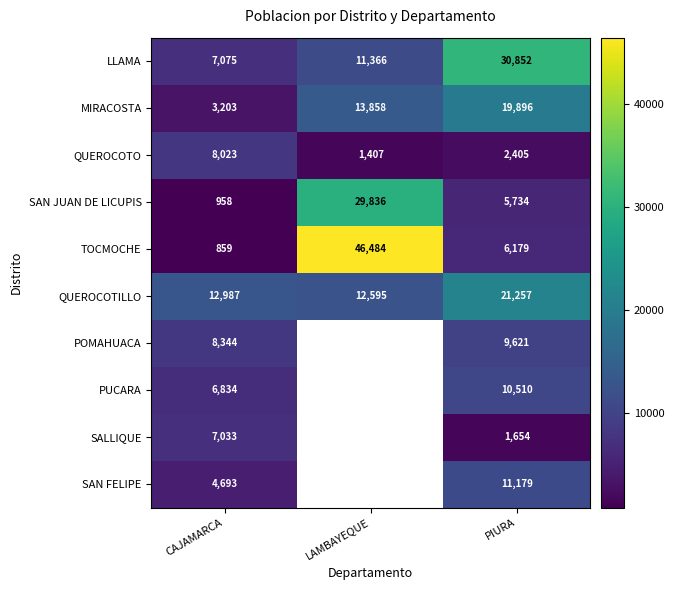

What is the total value across all series at PIURA?

119287